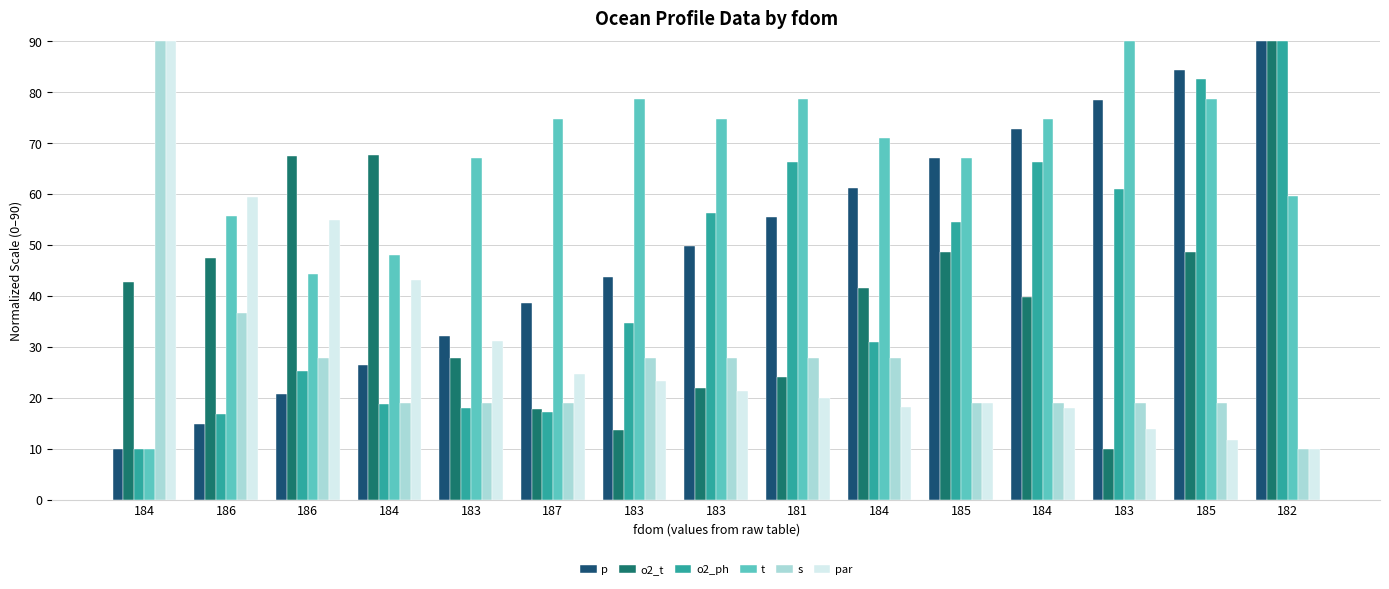

Rank the series by their maximum value, from lowest to highest.

p, o2_t, o2_ph, t, s, par